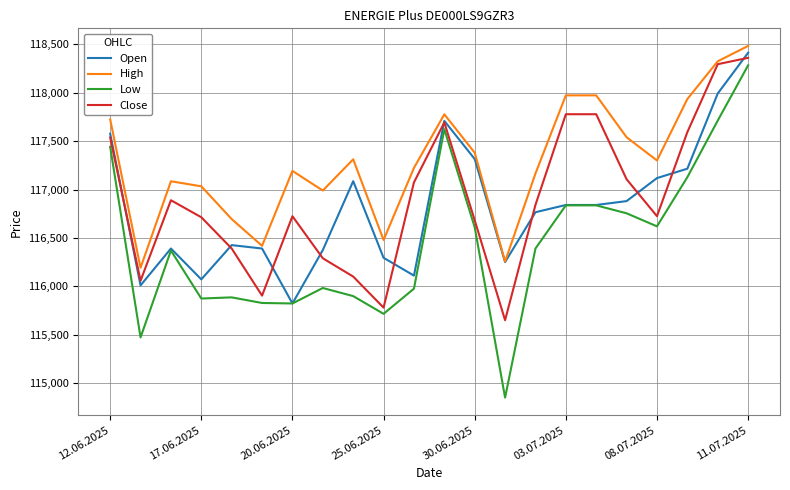

How many lines are shown in the chart?

4